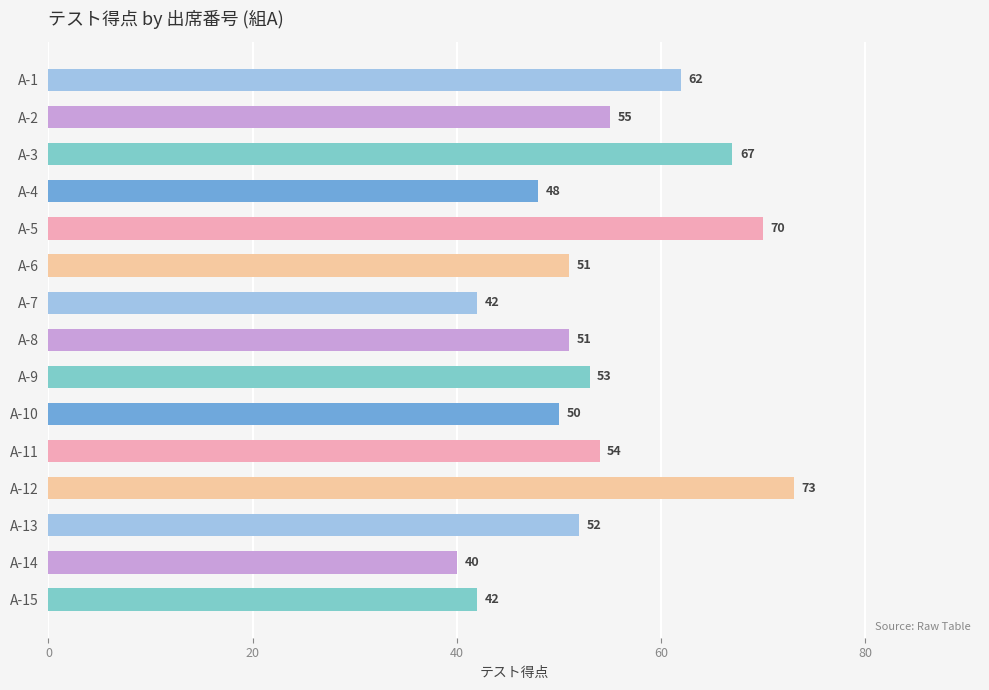

What is the value of the 7th bar from the top?

42